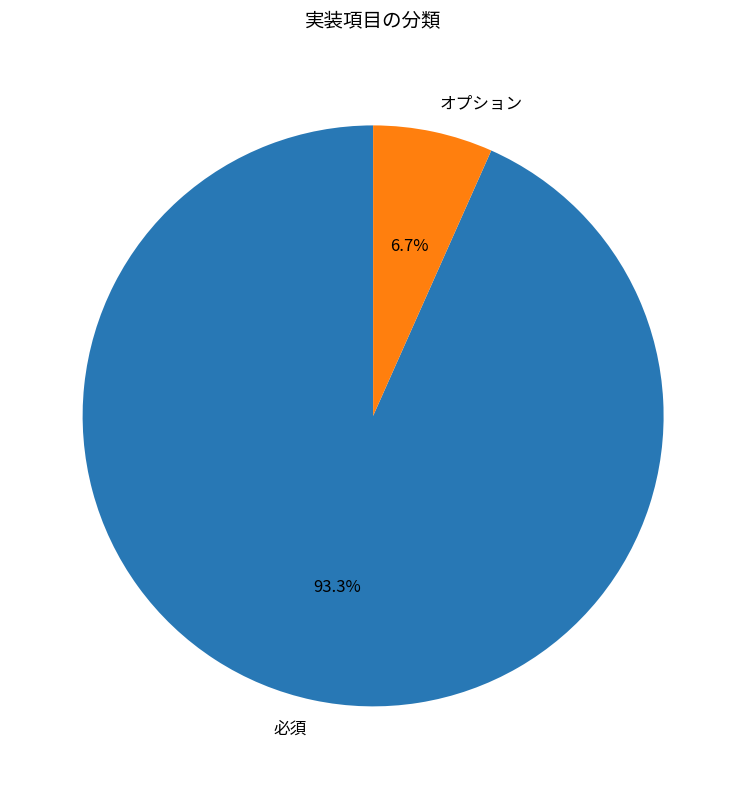

What percentage is NOT represented by 必須?

6.7%